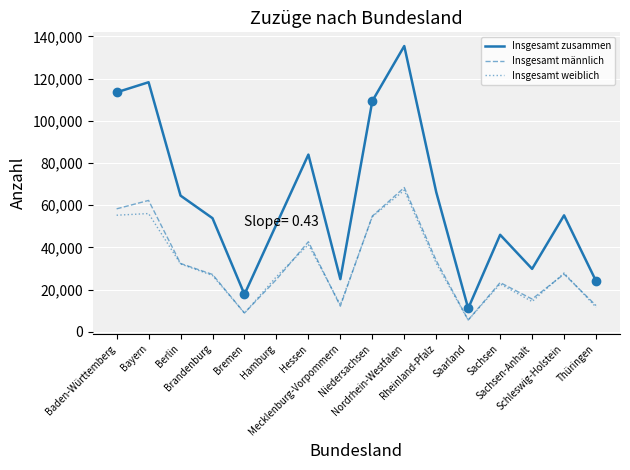

What are all the series names shown in the legend?

Insgesamt zusammen, Insgesamt männlich, Insgesamt weiblich